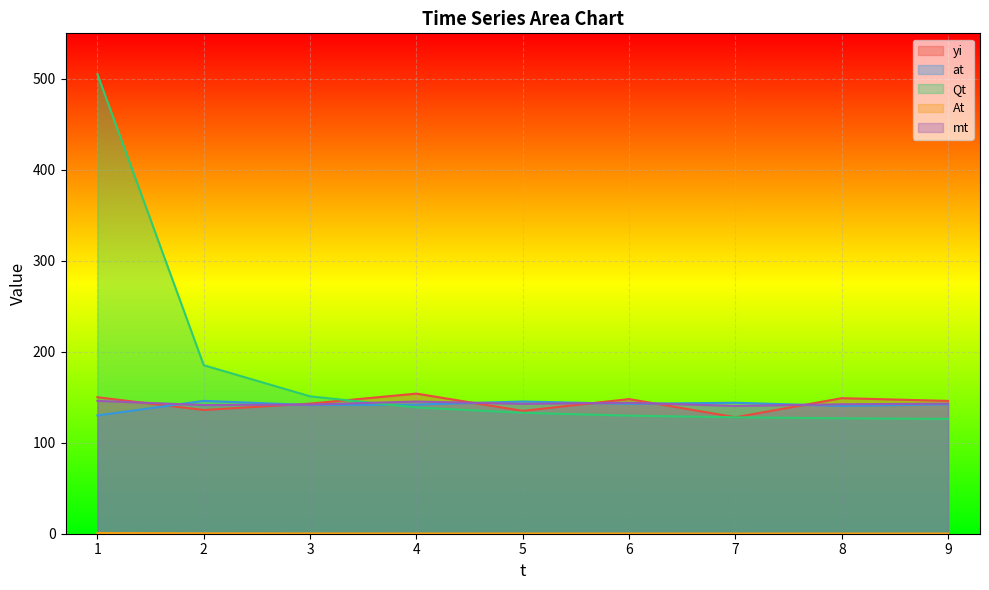

True or false: at and At intersect in this chart.

False